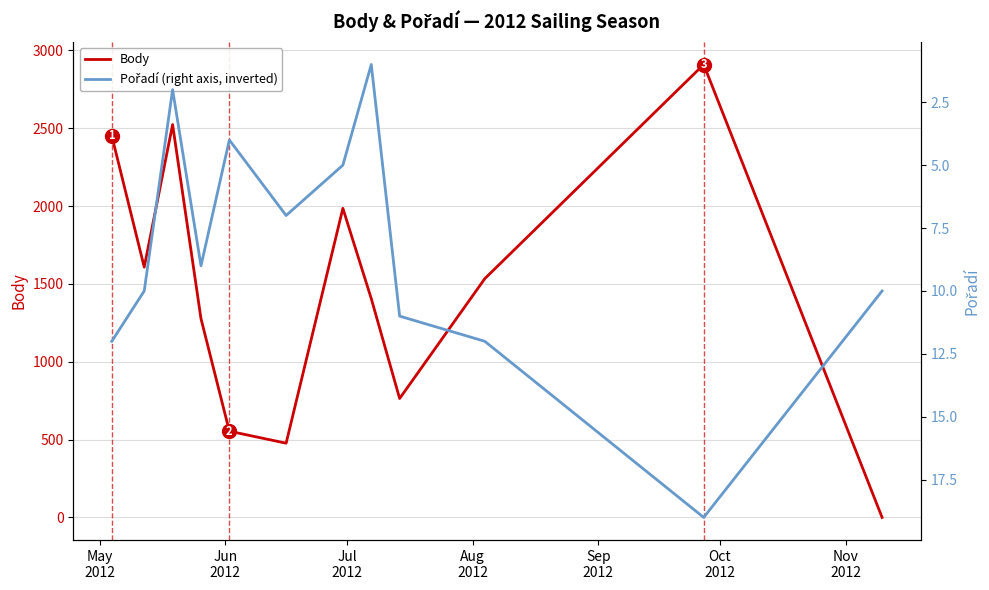

What is the difference between the maximum and minimum values in the Body series?

2910